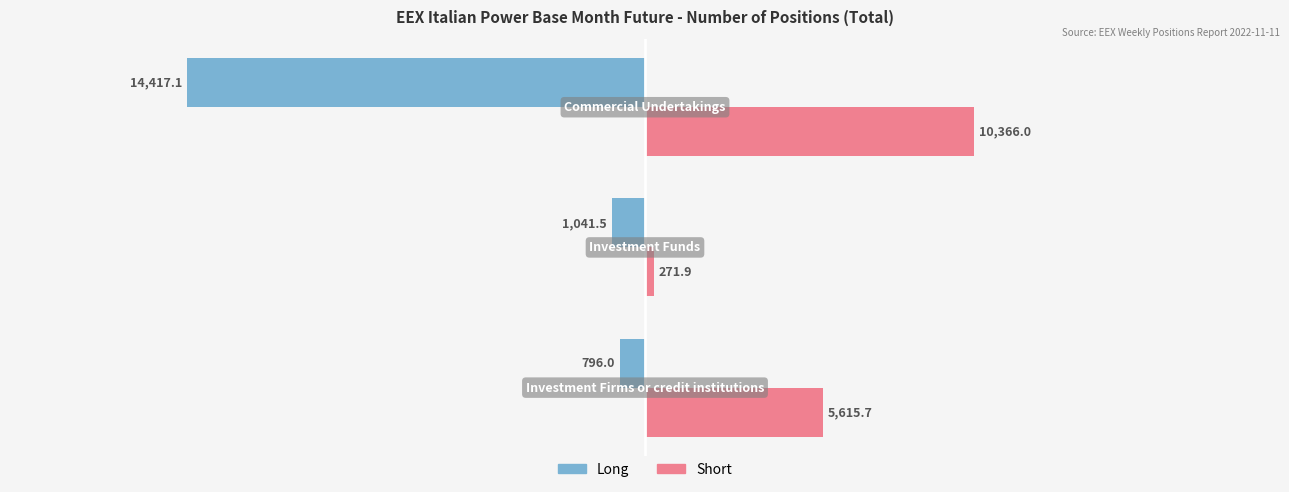

List the series in order of their peak value, highest first.

Short, Long